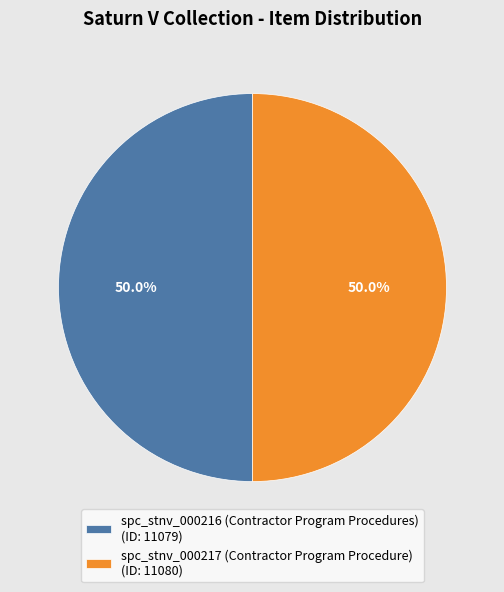

What is the ratio of the value at spc_stnv_000216 (Contractor Program Procedures) to the value at spc_stnv_000217 (Contractor Program Procedure)?

1.0